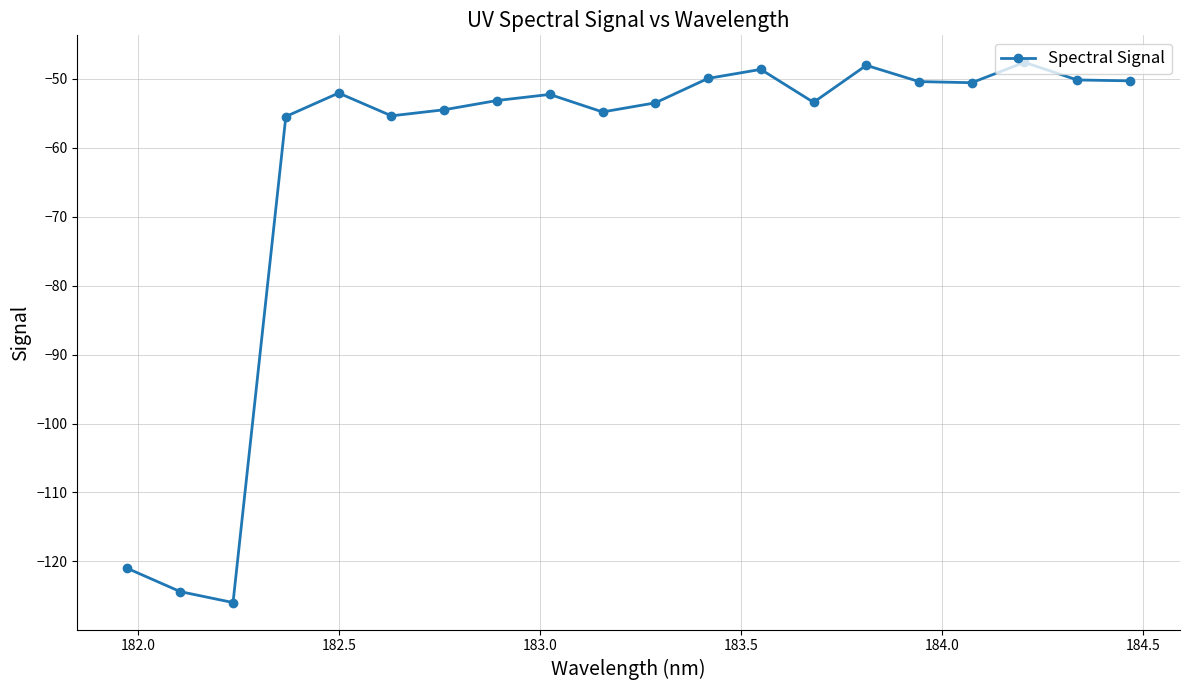

How many data points does each series have?

20